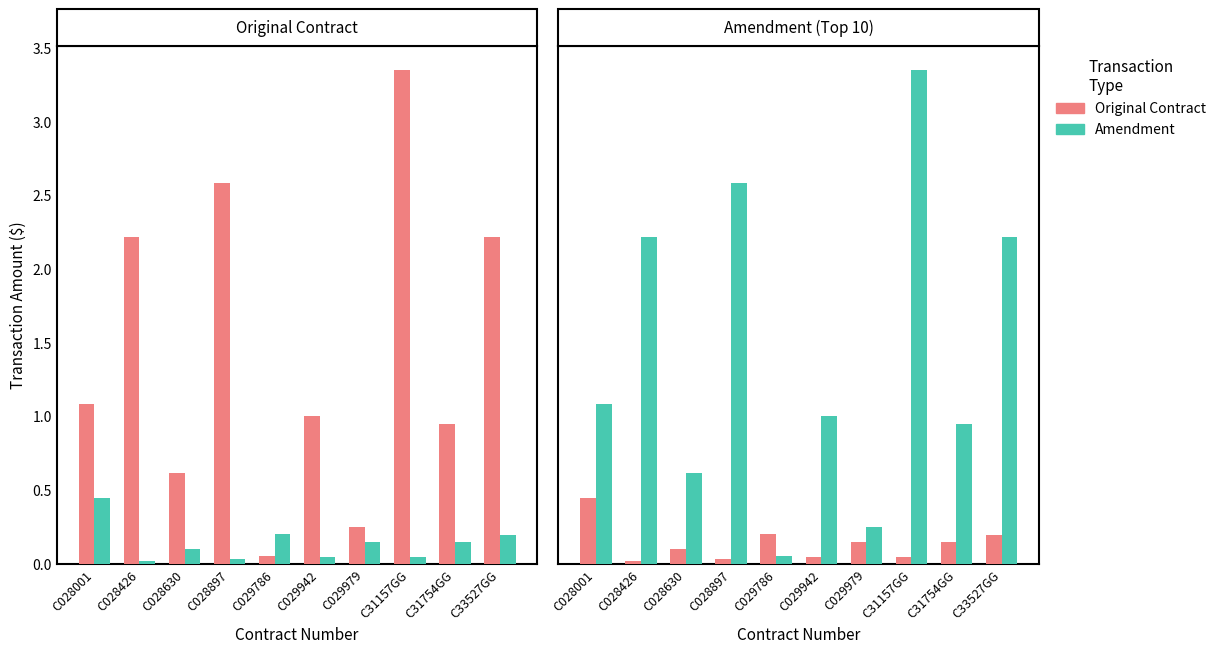

What is the difference between the Original Contract values at C31157GG and C029979?

97423.0